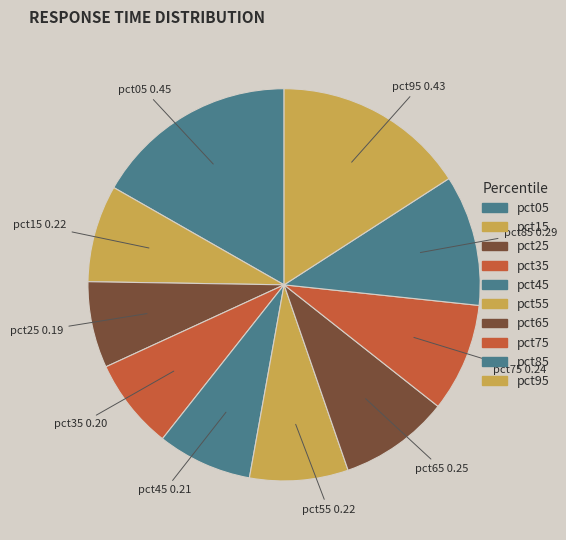

Does pct95 account for over 50% of the chart?

No